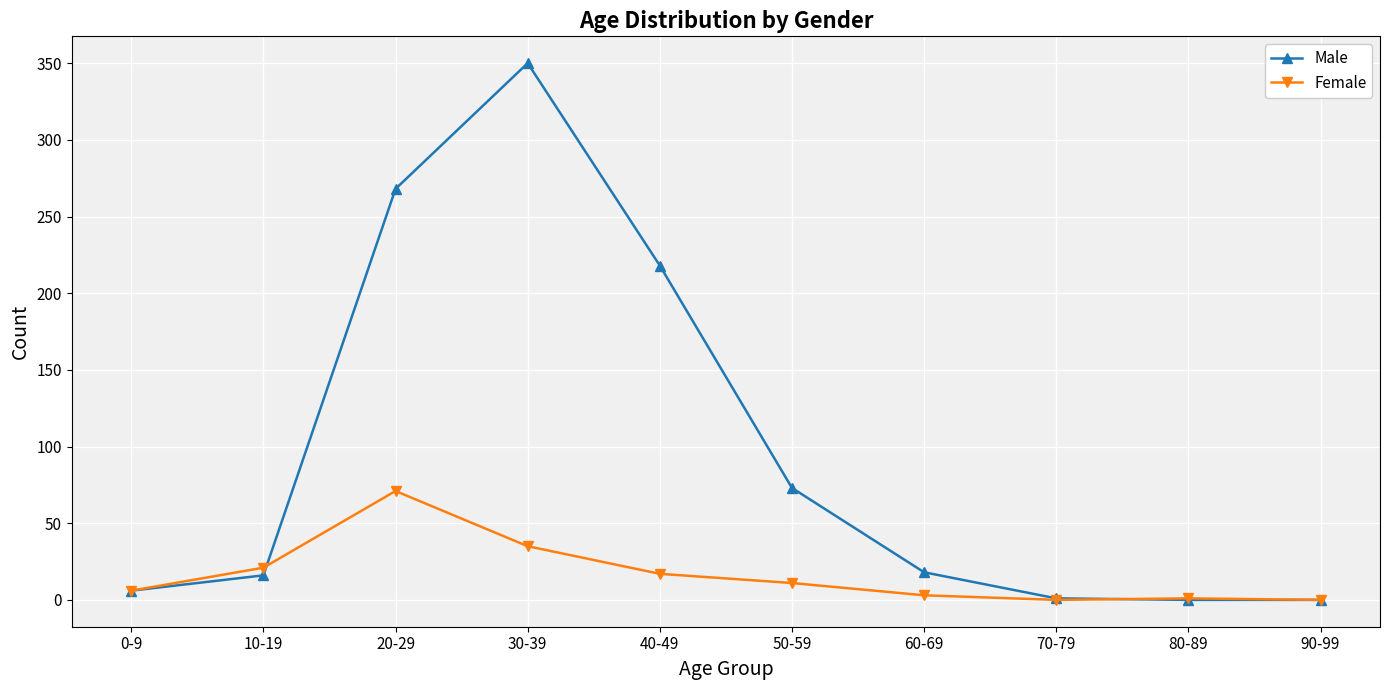

True or false: Female has more than 0 points higher than both neighbors.

True